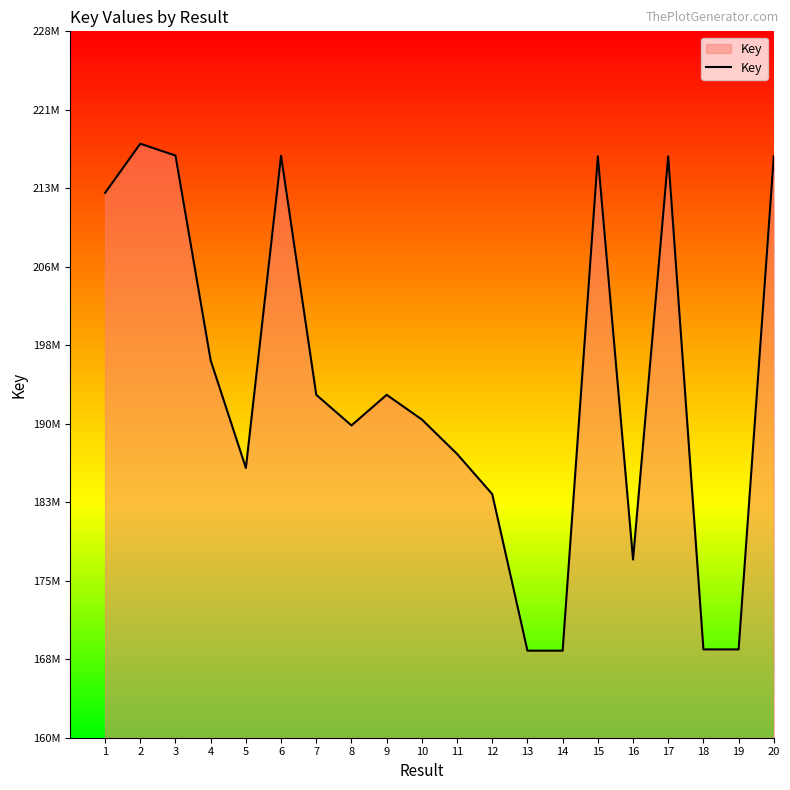

Rank the categories by value from highest to lowest.

2, 3, 6, 20, 15, 17, 1, 4, 9, 7, 10, 8, 11, 5, 12, 16, 18, 19, 14, 13